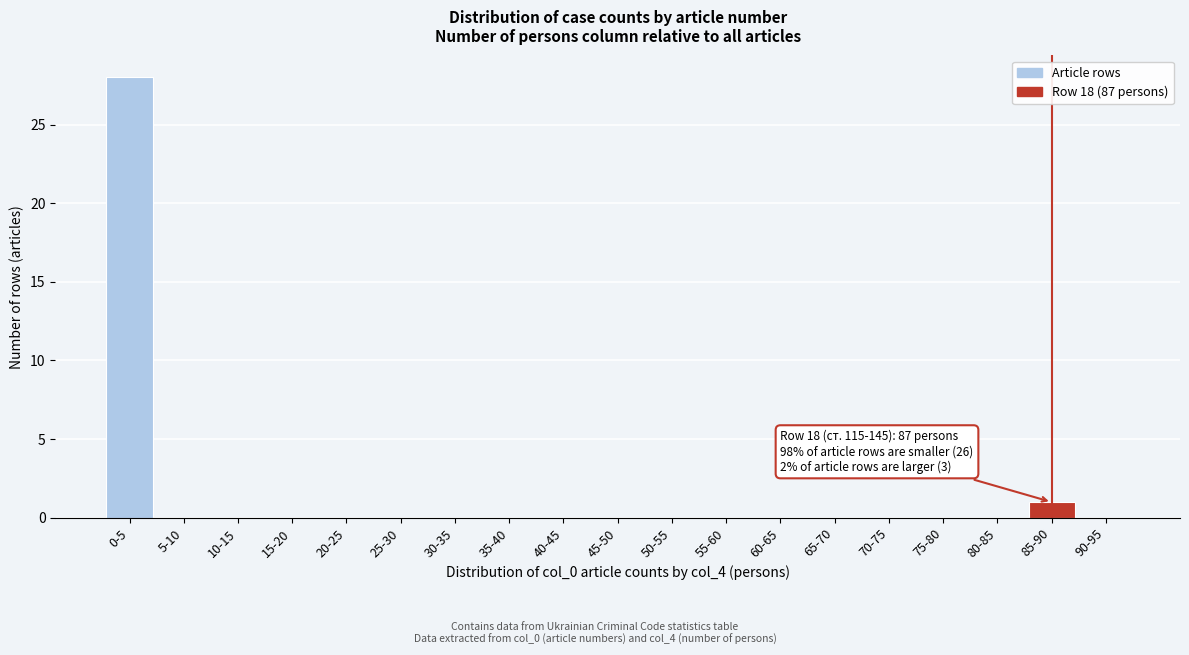

Reading left to right, transcribe all the data shown in this chart.

0-5=28	5-10=0	10-15=0	15-20=0	20-25=0	25-30=0	30-35=0	35-40=0	40-45=0	45-50=0	50-55=0	55-60=0	60-65=0	65-70=0	70-75=0	75-80=0	80-85=0	85-90=1	90-95=0